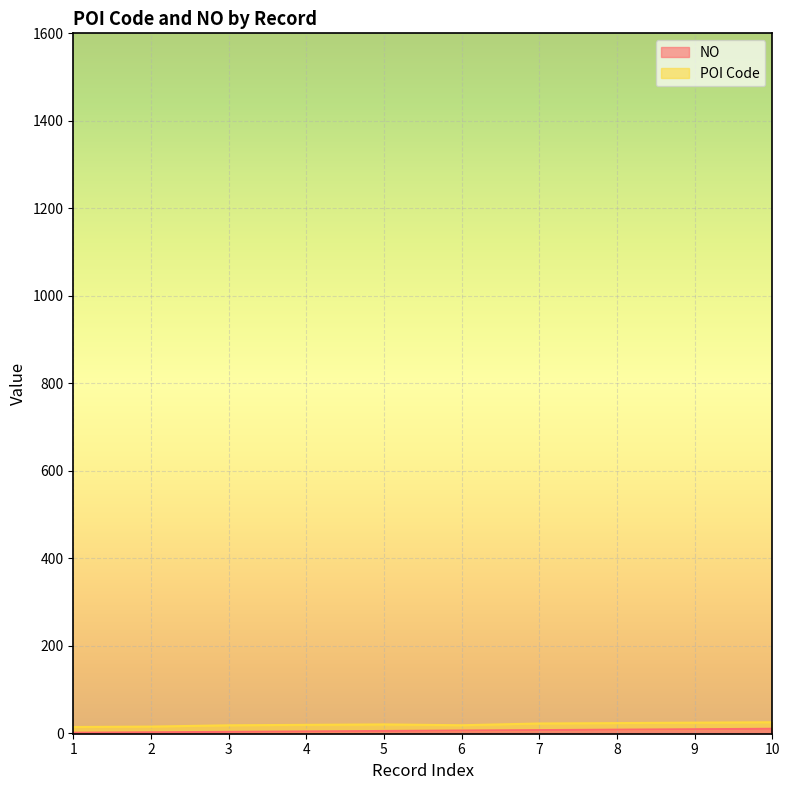

What is the smallest value displayed?

1